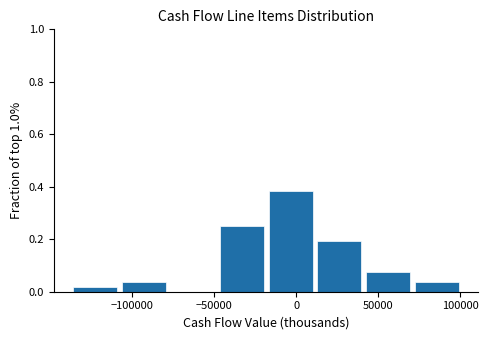

What is the height of the bar covering 10000 to 40000 on the x-axis? Neither the bar edges nor the heights are printed on the chart, so give them approximately, as read against the axes.

0.20